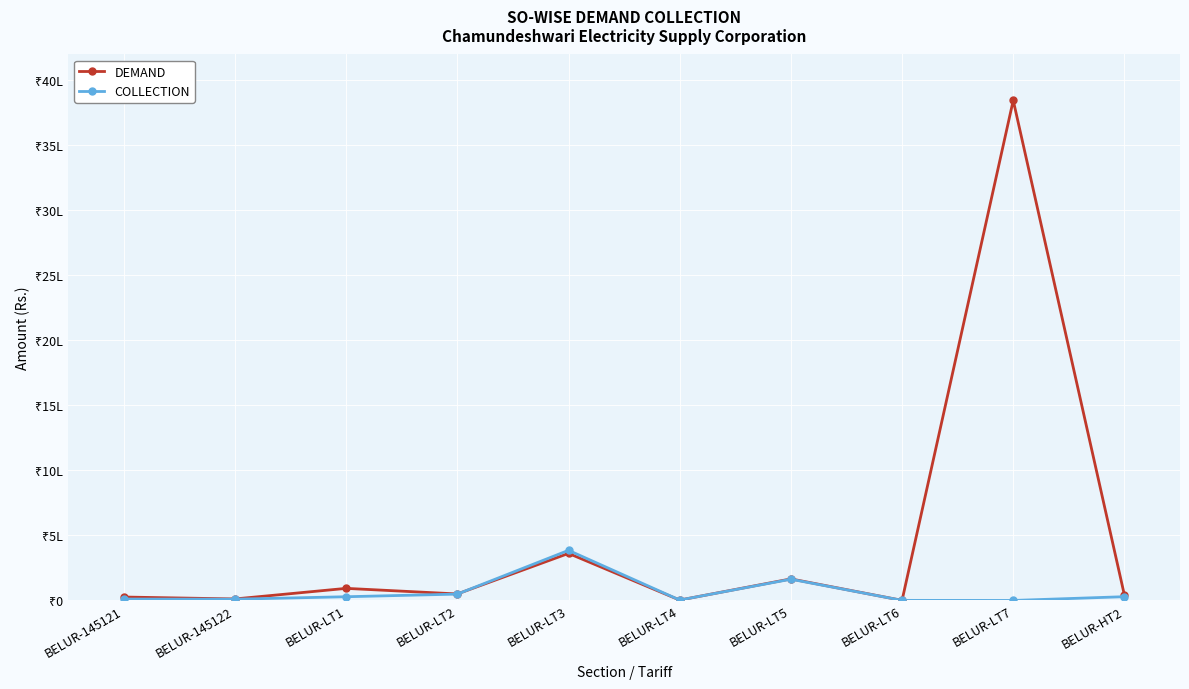

Which category has the highest value in the DEMAND series?

BELUR-LT7